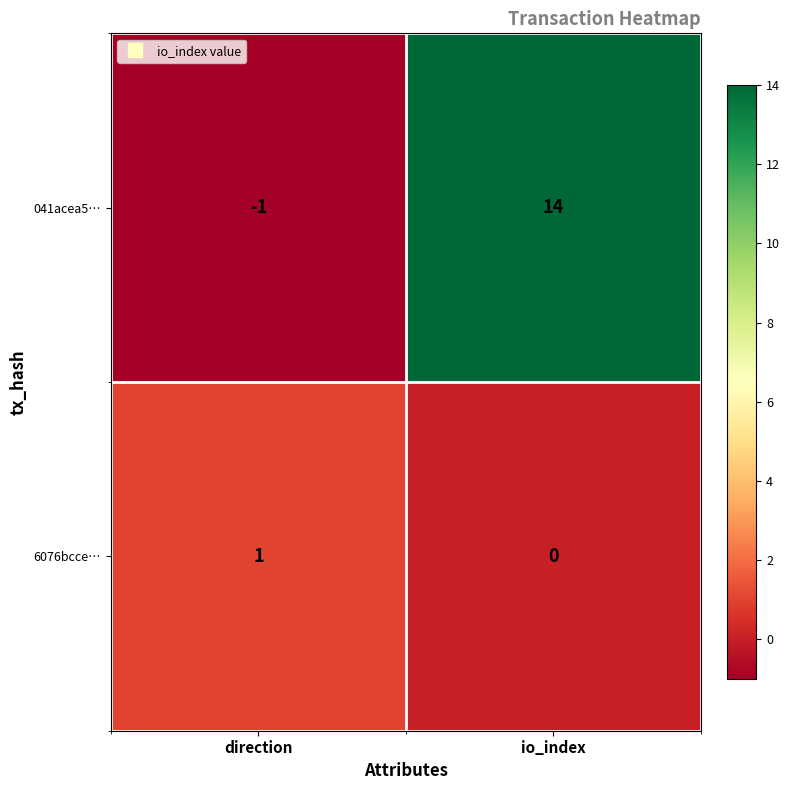

Which category has the lowest value in the 041acea5… series?

direction